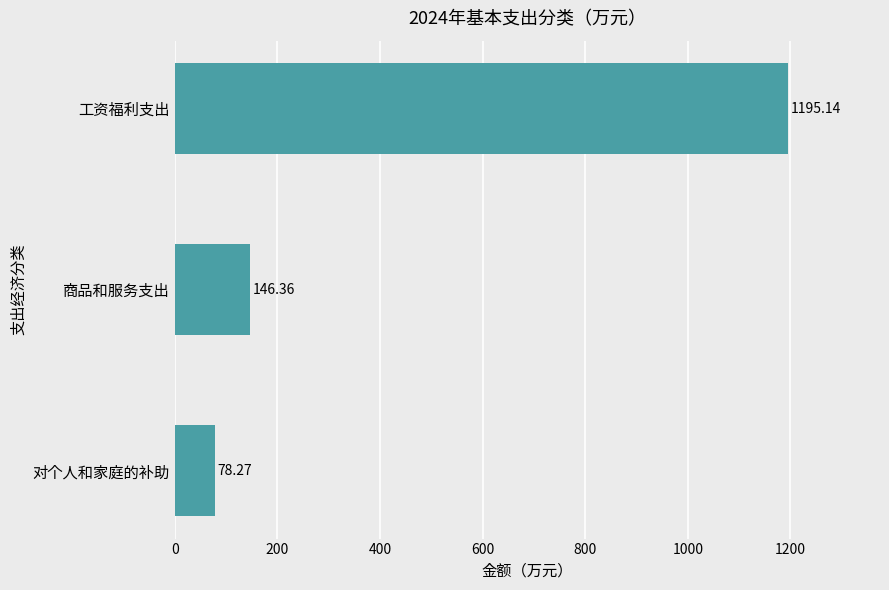

What is the label of the 2nd bar from the bottom?

商品和服务支出